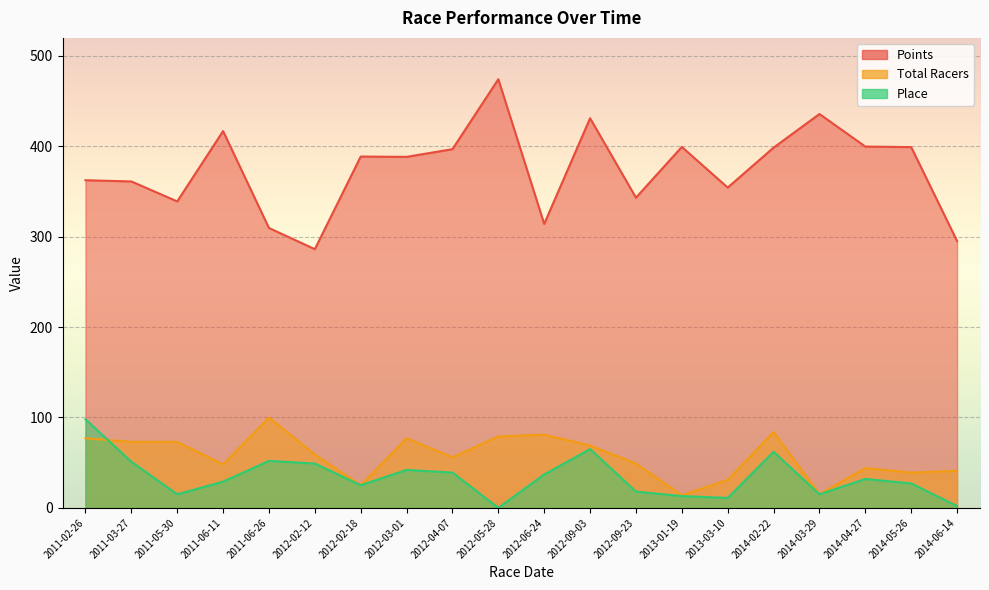

True or false: Points and Place intersect in this chart.

False